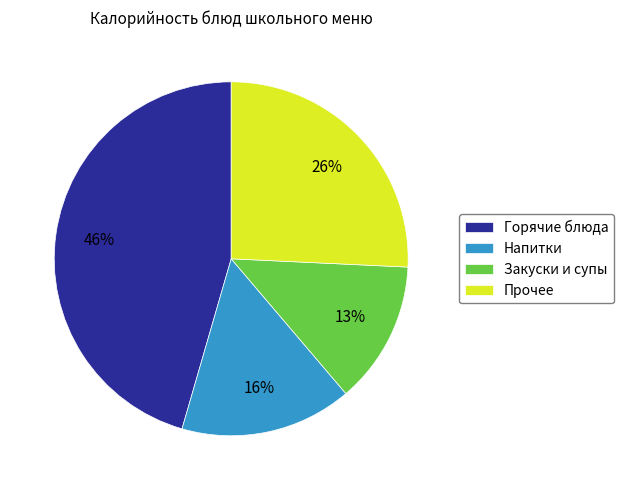

Which category has the smallest portion of the pie?

Закуски и супы